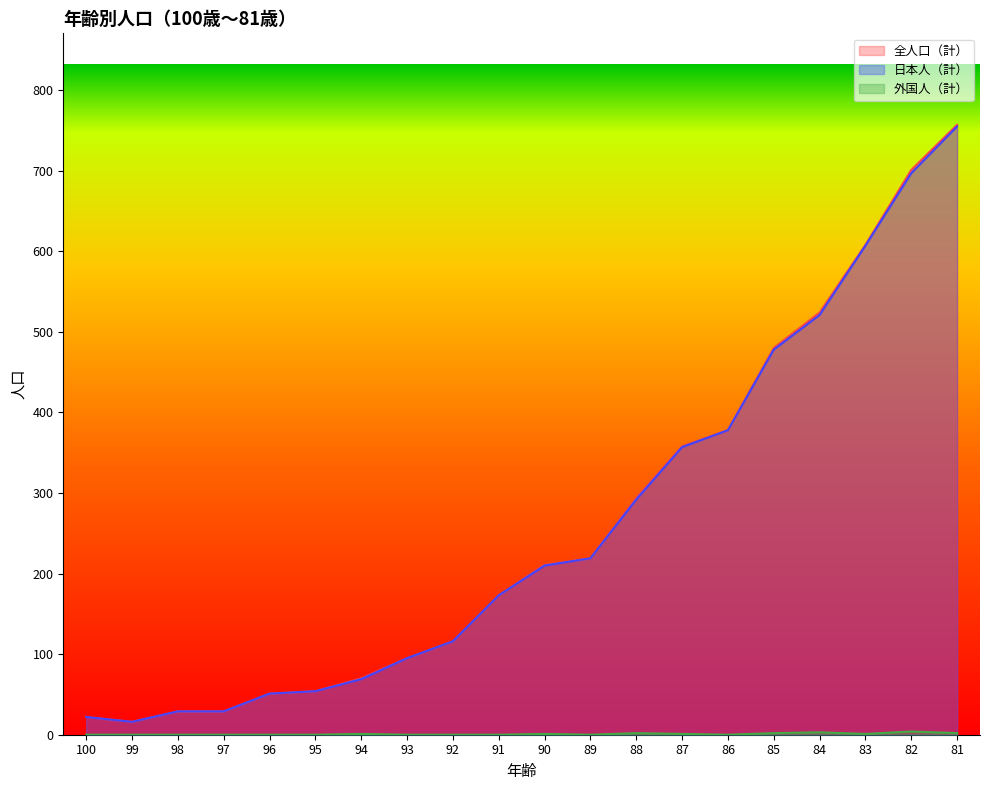

Is the value of 全人口（計） at 86 greater than the value of 外国人（計） at 100?

Yes